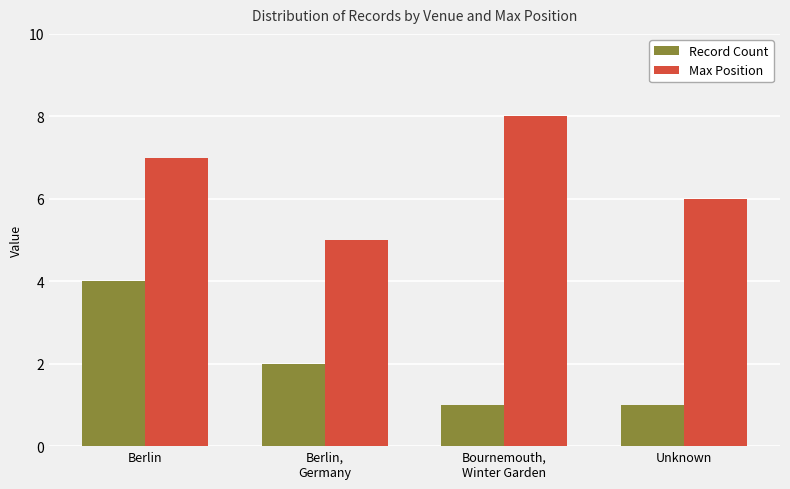

The value of Record Count at Bournemouth,
Winter Garden is 0. True or false?

False